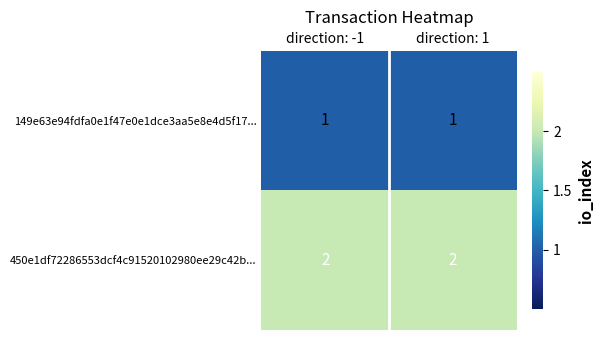

Which series has the largest total across all categories?

450e1df72286553dcf4c91520102980ee29c42b...